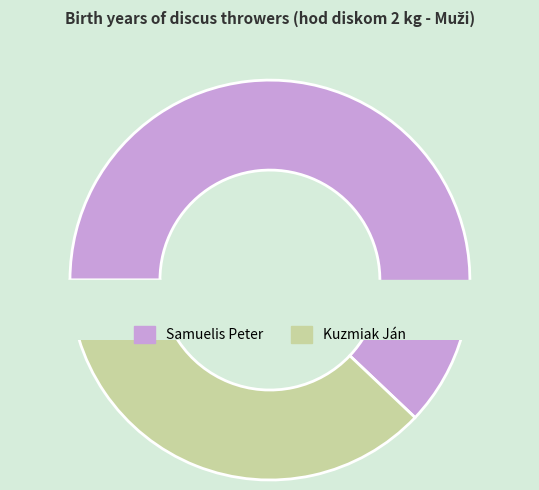

Which slice is the largest?

Samuelis Peter